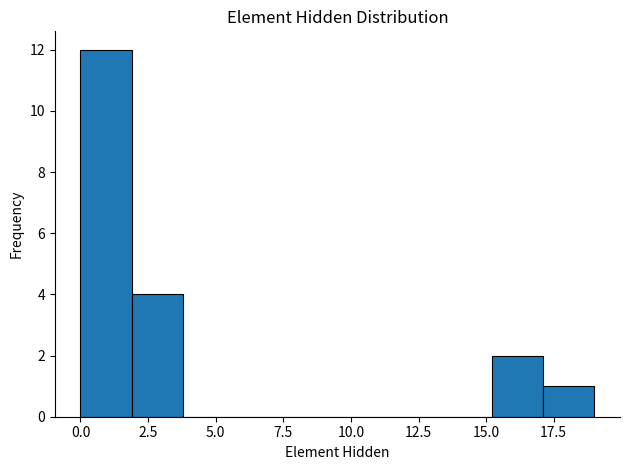

Around what value on the x-axis is the tallest bar? Give the approximate position of its centre, as read against the axis.

1.0